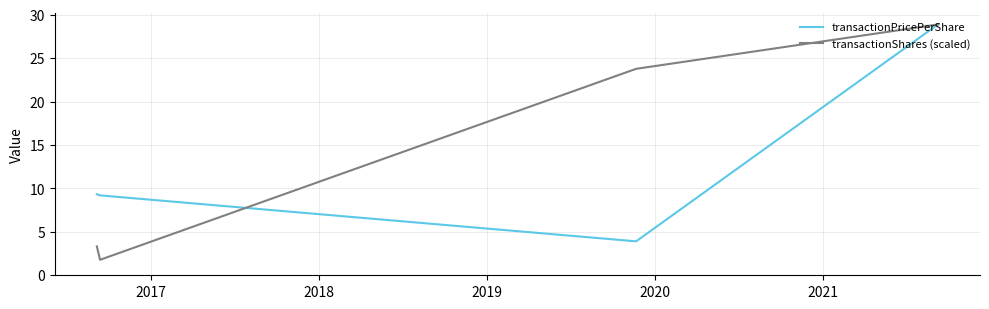

How many series are shown in this chart?

2